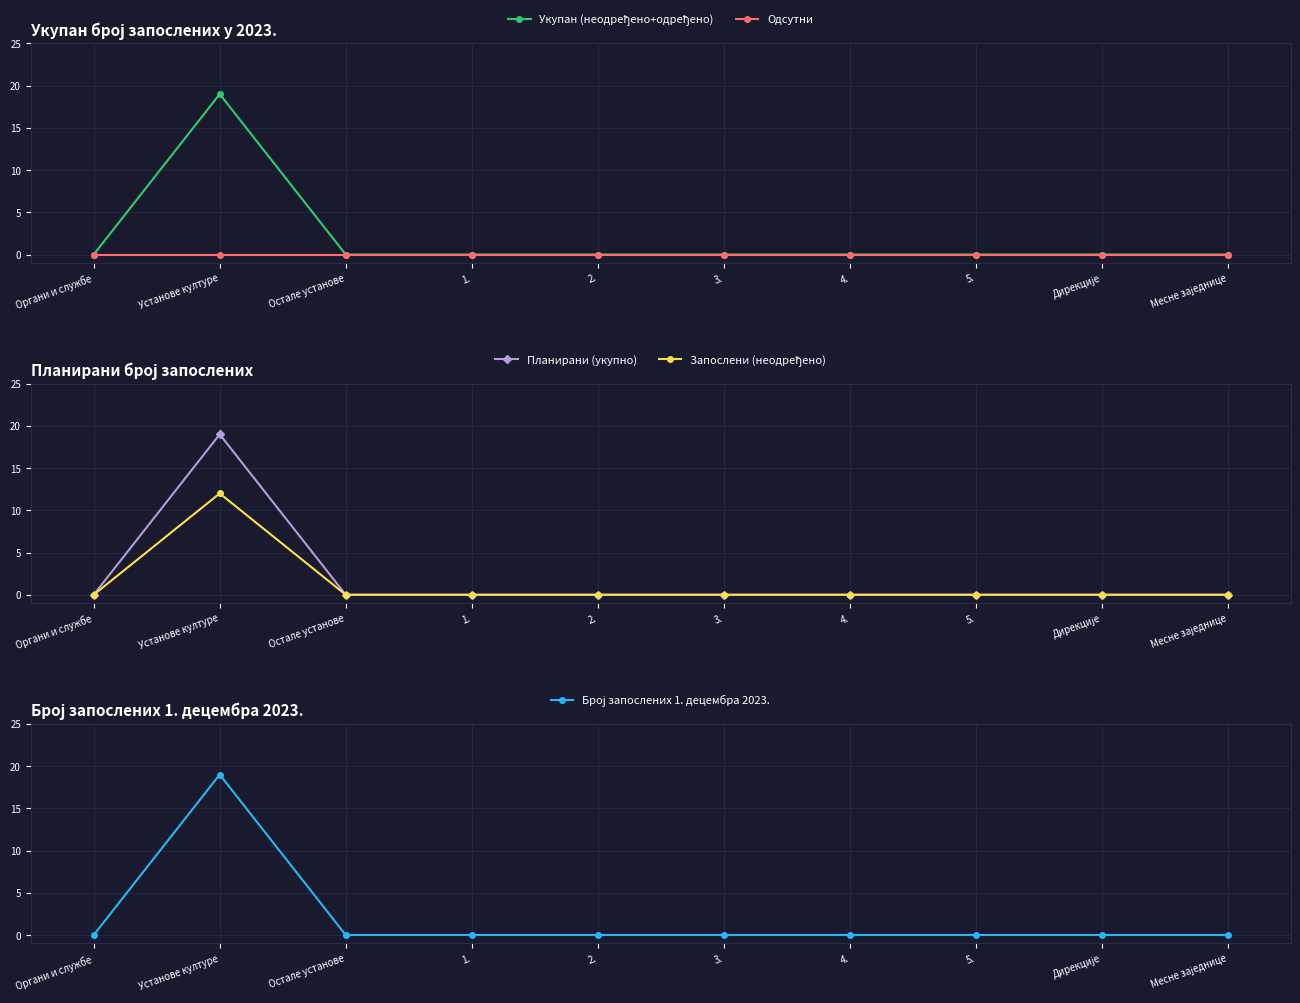

True or false: Планирани (укупно) and Укупан (неодређено+одређено) cross at least once.

False